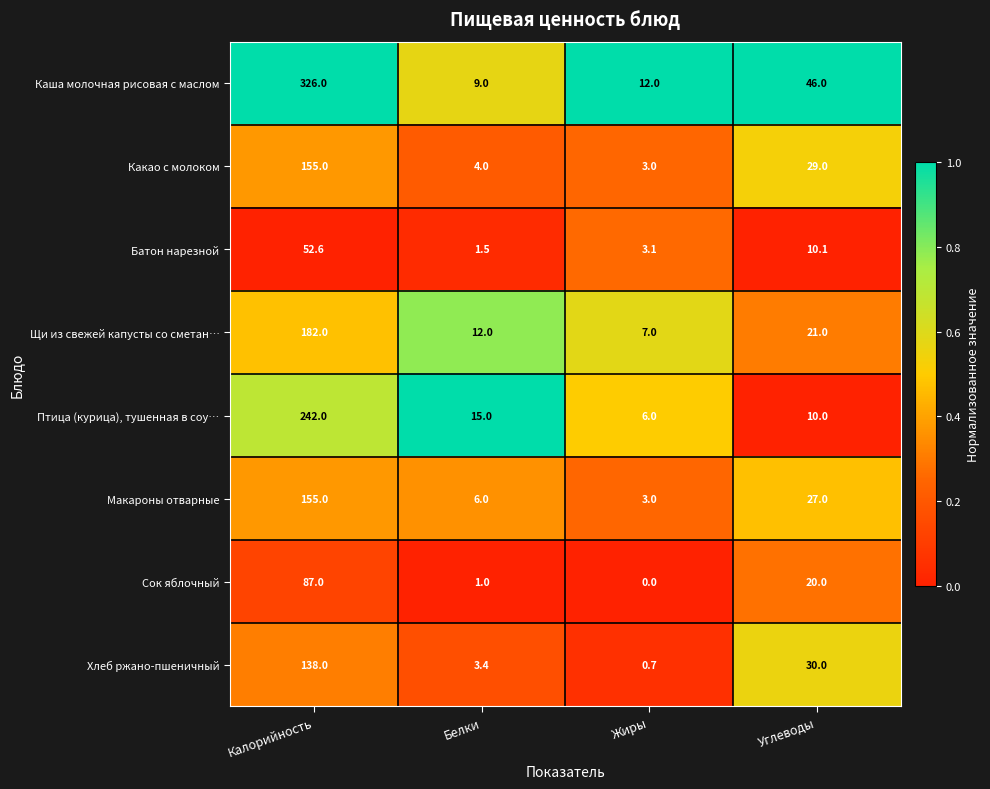

Where is Сок яблочный nearest to the value 43?

Углеводы